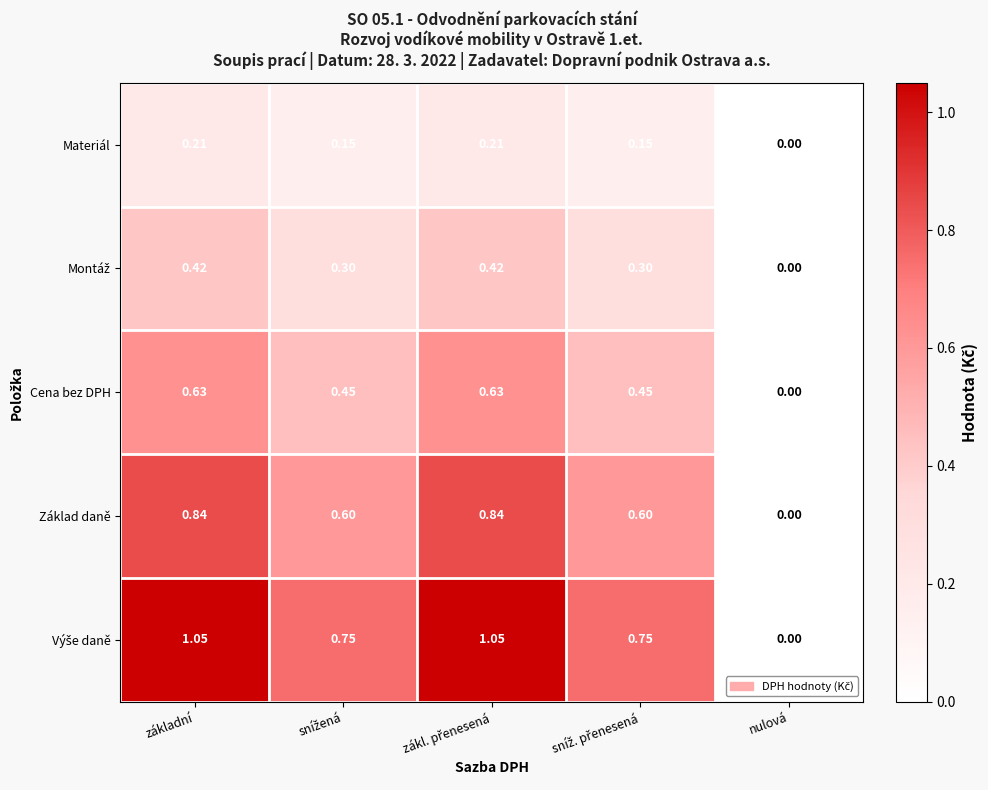

Which label corresponds to the smallest value in the chart?

nulová